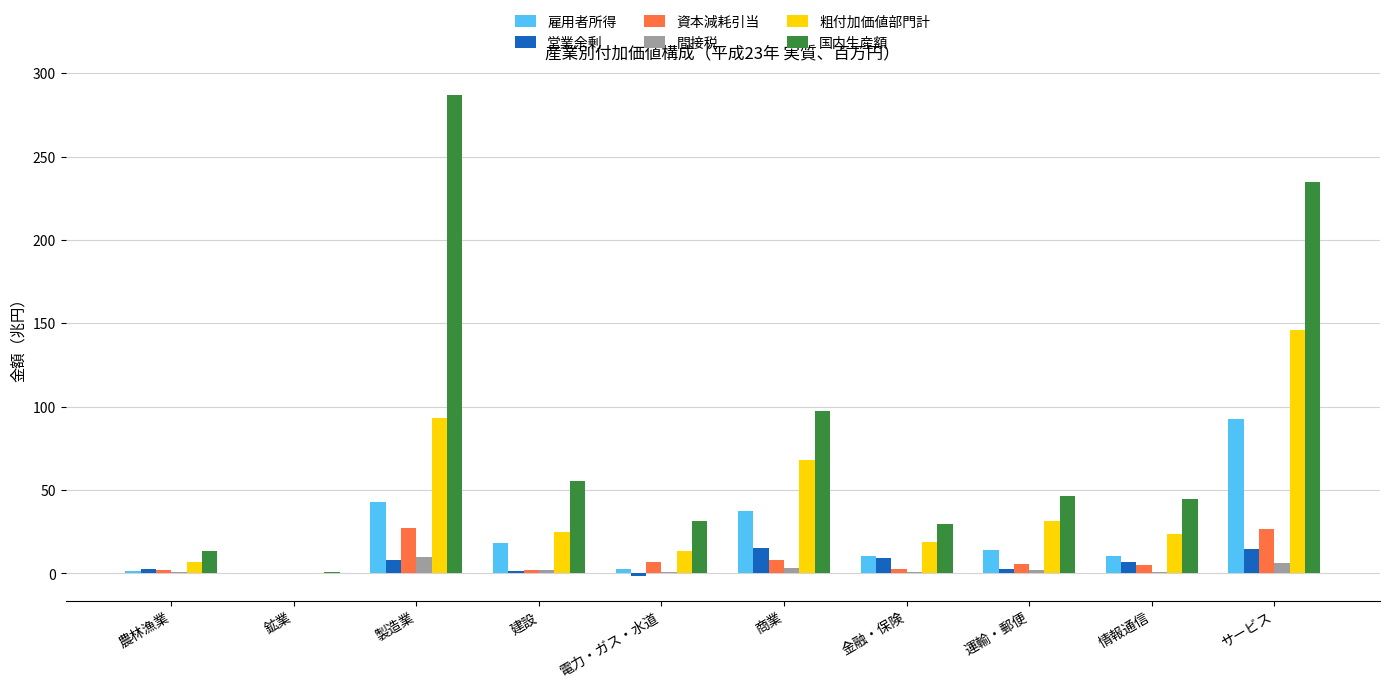

What is the sum of all 粗付加価値部門計 values?

425.8